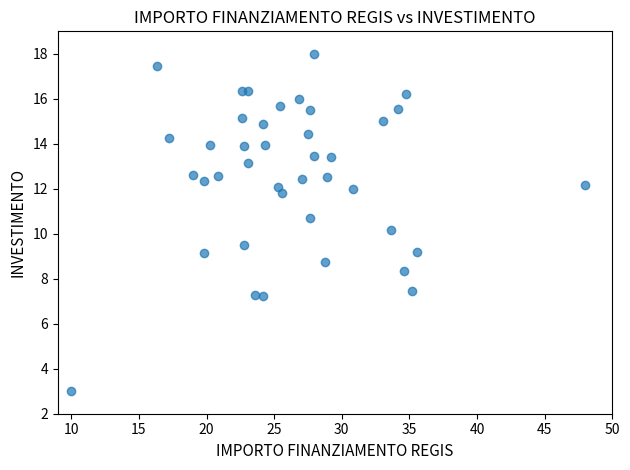

What Y value in the scatter plot is closest to 10?

10.2